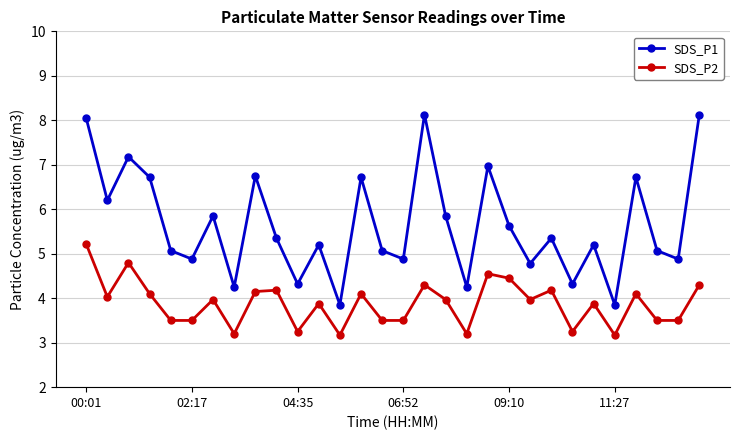

True or false: SDS_P1 has more than 2 points higher than both neighbors.

True